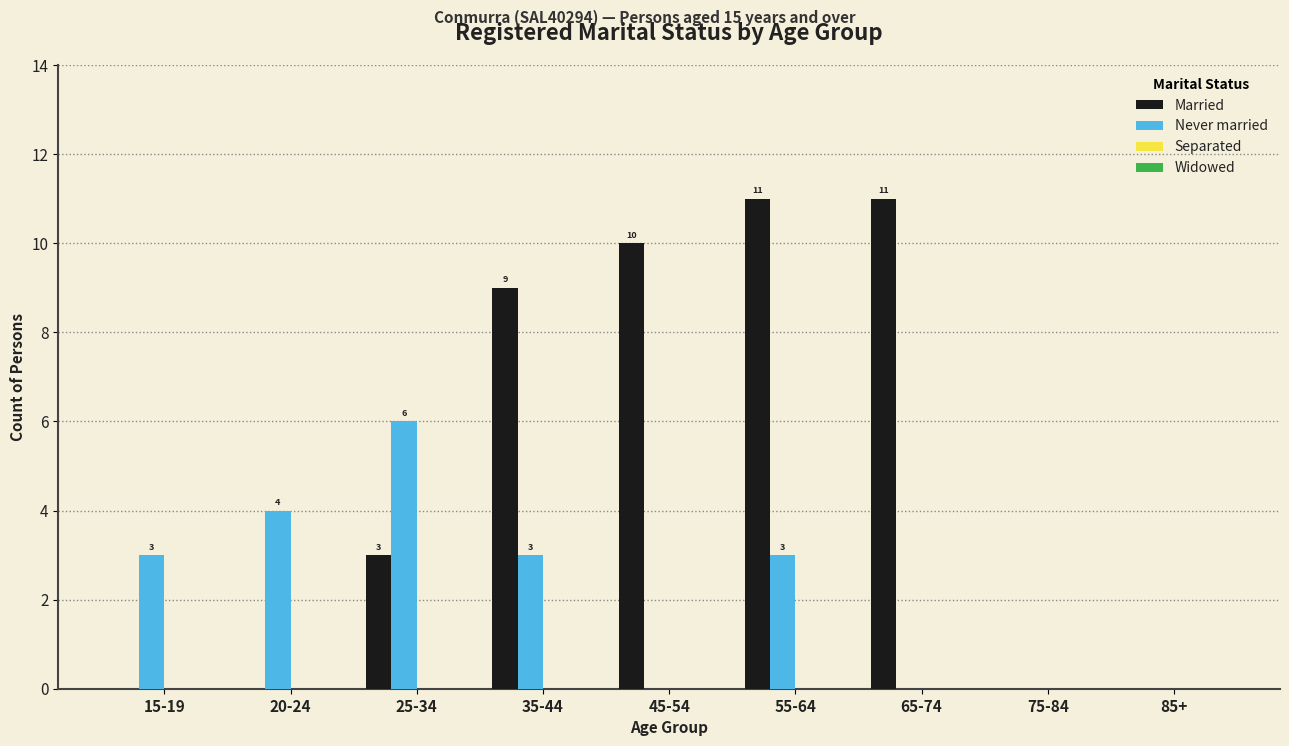

What is the sum of the Never married values at 20-24 and 15-19?

7